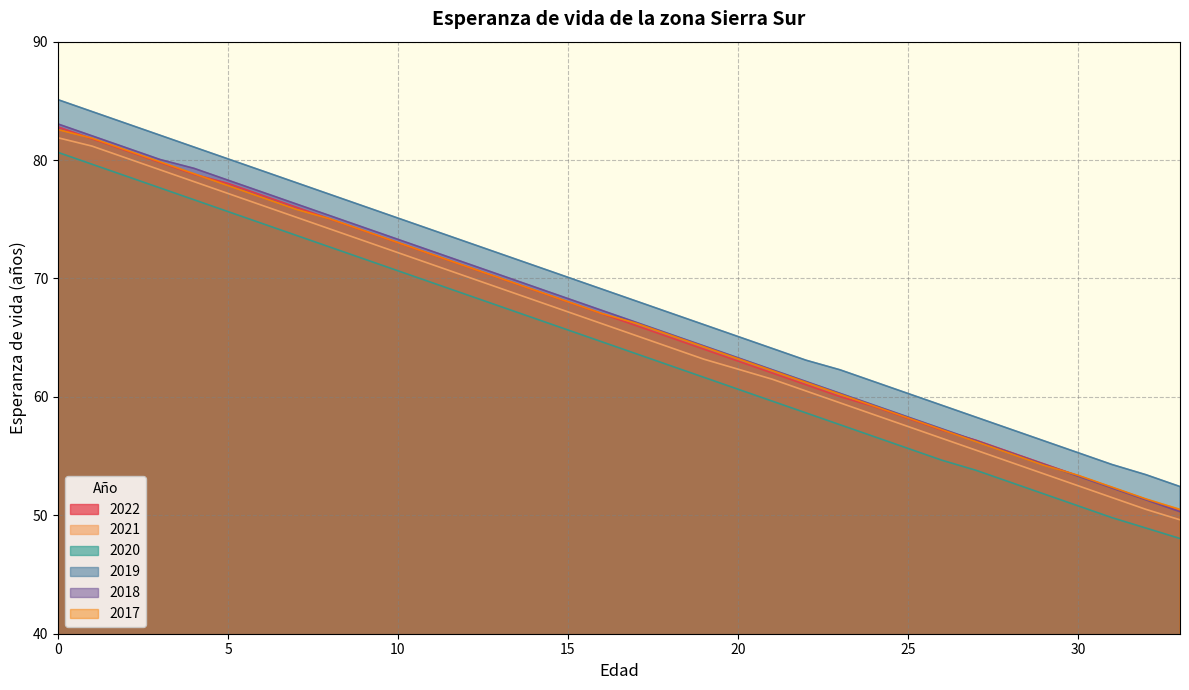

Between 22 and 20, which is larger?

20